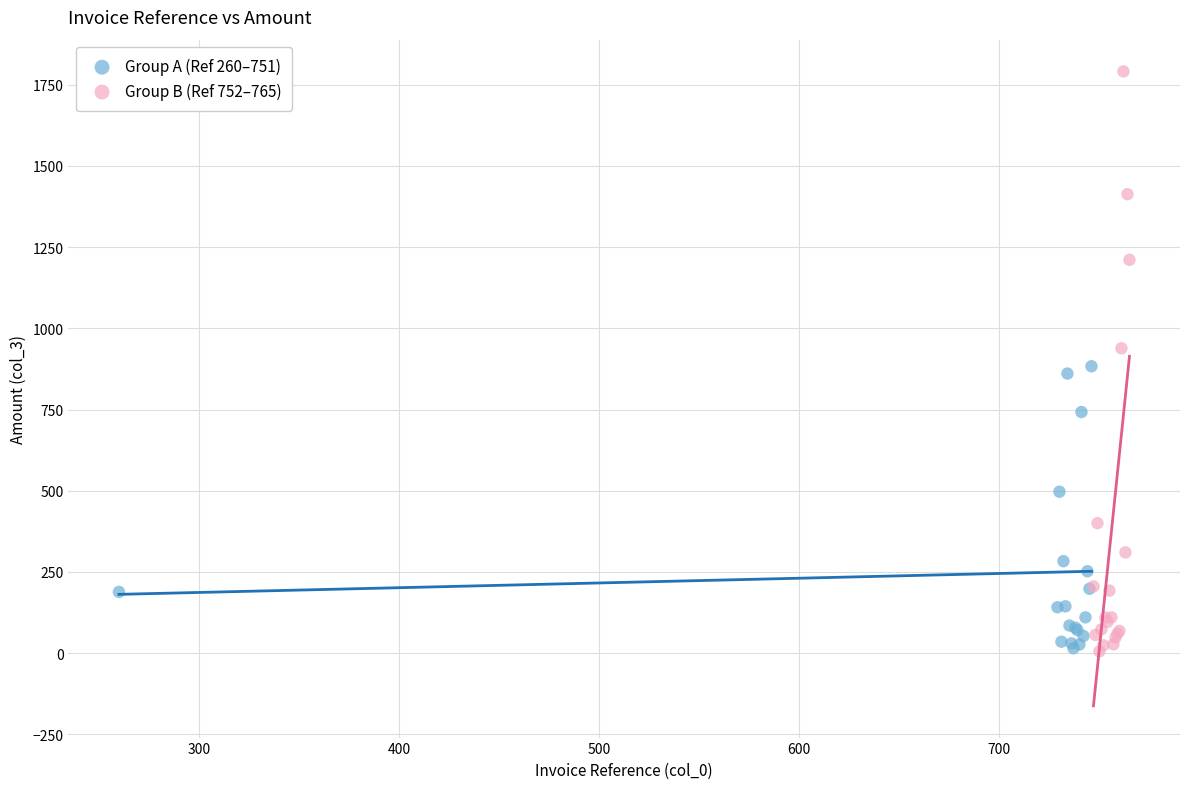

Which series reaches the maximum Y coordinate?

Group B (Ref 752–765)